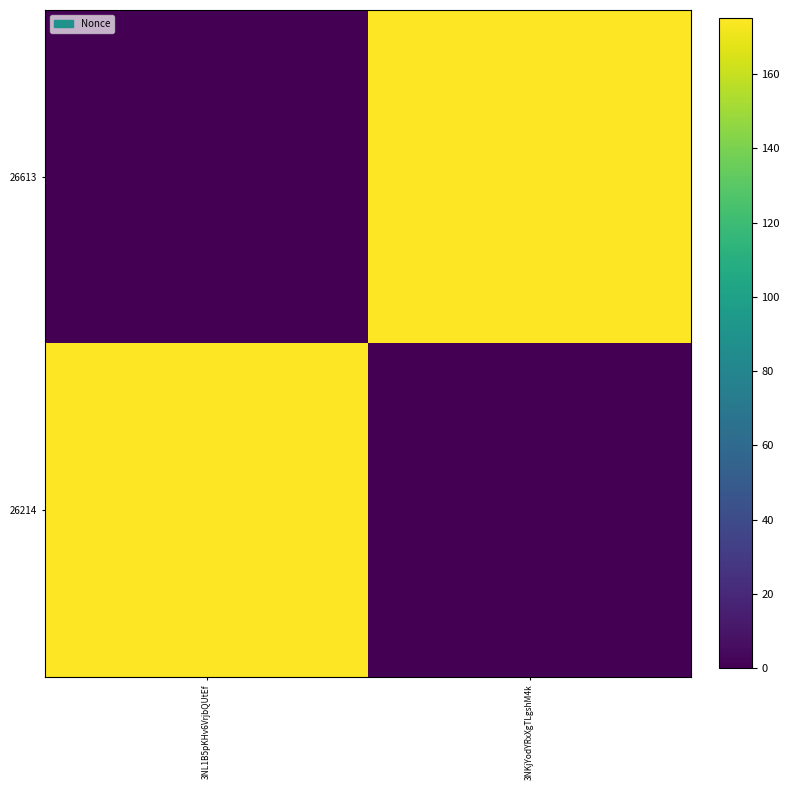

What is the difference between the highest and lowest values at 3NKjYodYRxXgTLgshM4k?

175